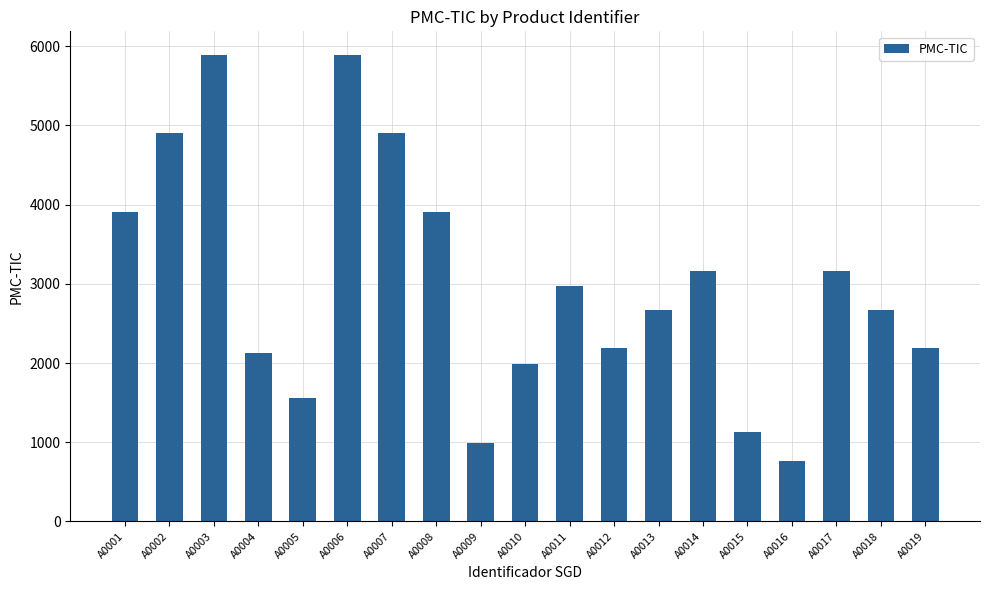

Reading right to left, what are all the values shown in this chart?

A0019=2188.9	A0018=2675.4	A0017=3161.1	A0016=766.4	A0015=1135.2	A0014=3161.1	A0013=2675.4	A0012=2188.9	A0011=2973.4	A0010=1982.3	A0009=991.1	A0008=3911.0	A0007=4903.0	A0006=5892.5	A0005=1560.0	A0004=2129.6	A0003=5892.5	A0002=4903.0	A0001=3911.0